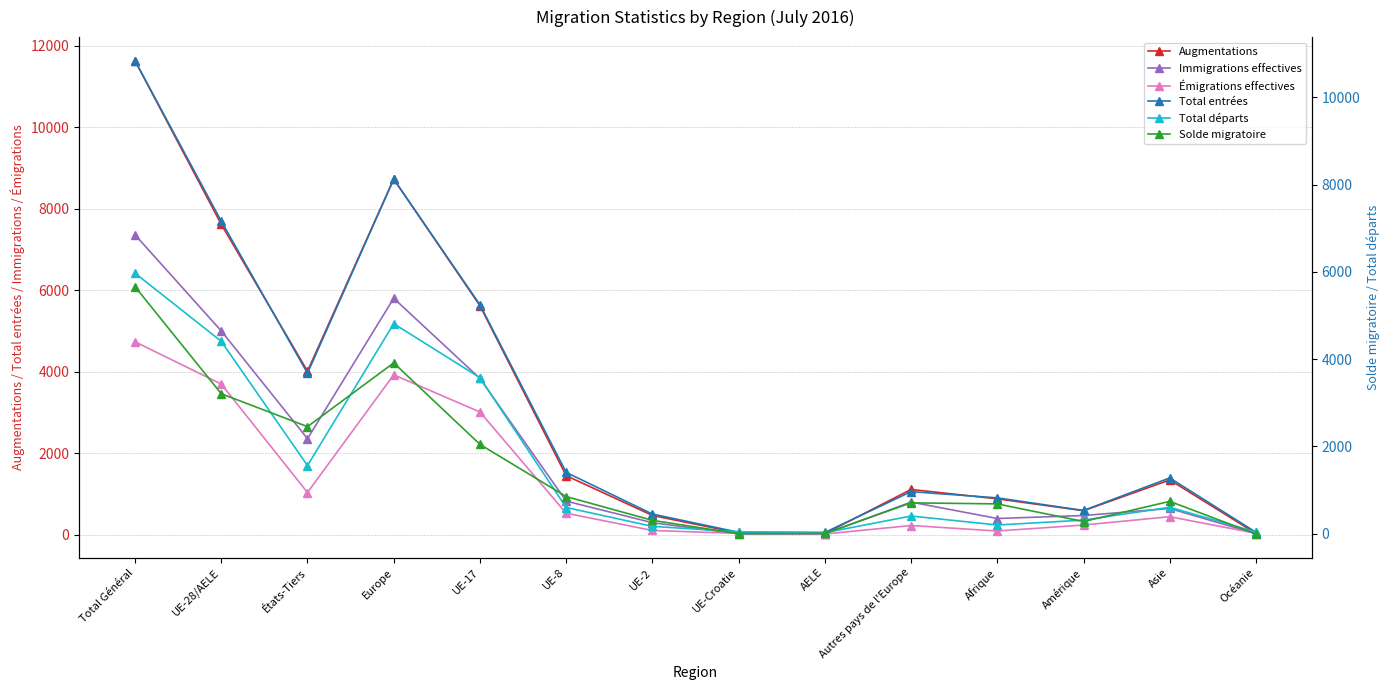

Rank the series at Autres pays de l'Europe from highest to lowest value.

Augmentations, Total entrées, Immigrations effectives, Solde migratoire, Total départs, Émigrations effectives